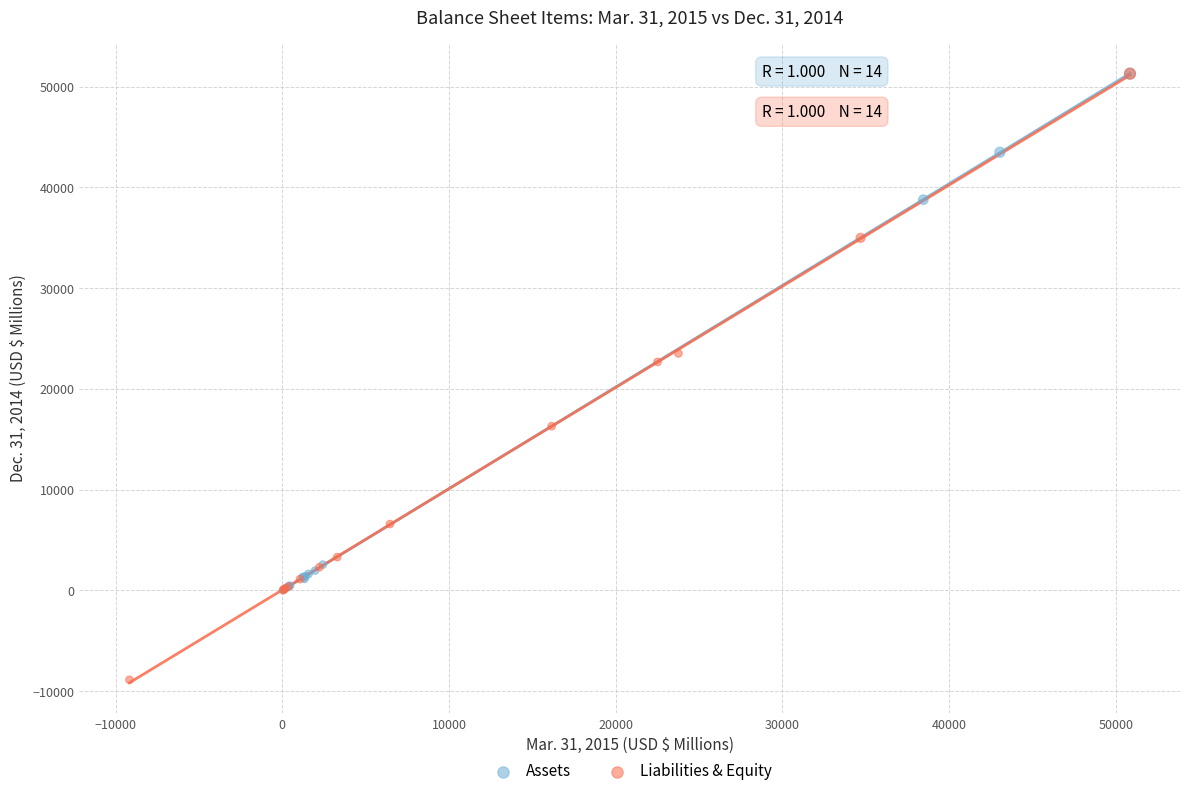

Which series has the widest spread of Y values?

Liabilities & Equity